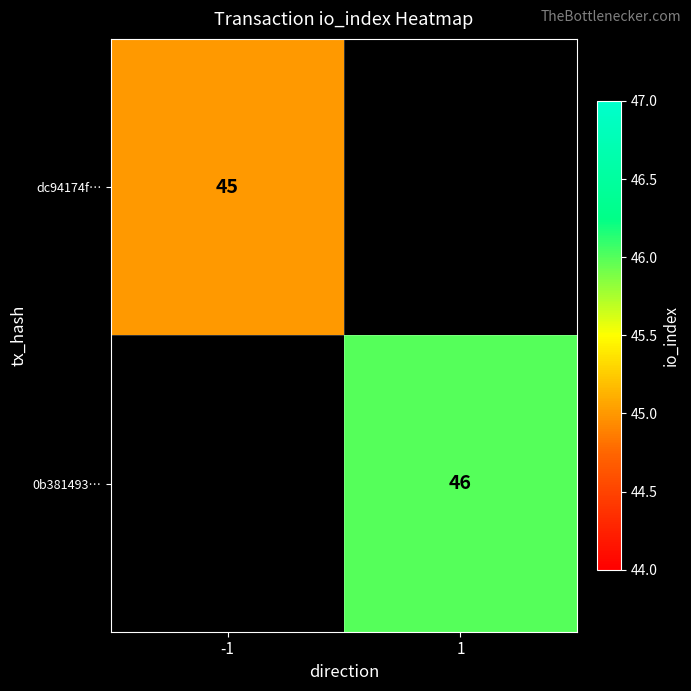

Which label corresponds to the smallest value in the chart?

-1